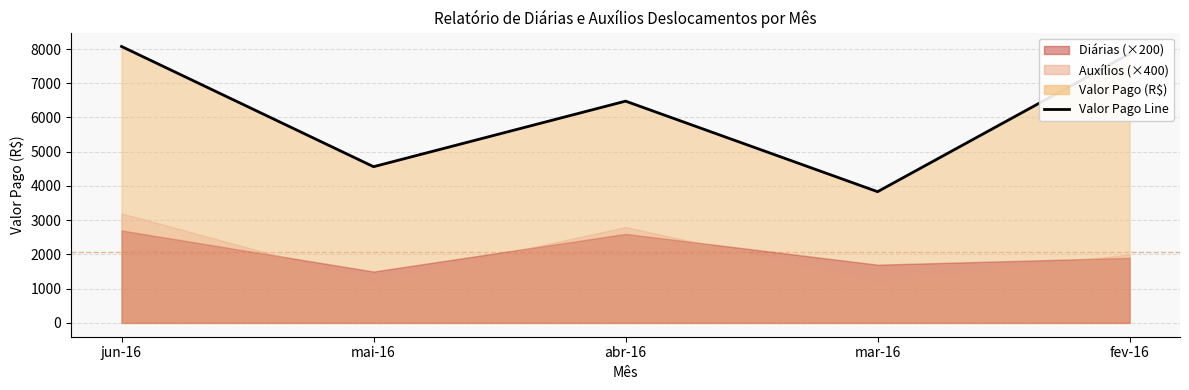

True or false: there are more than 2 points higher than both neighbors.

False